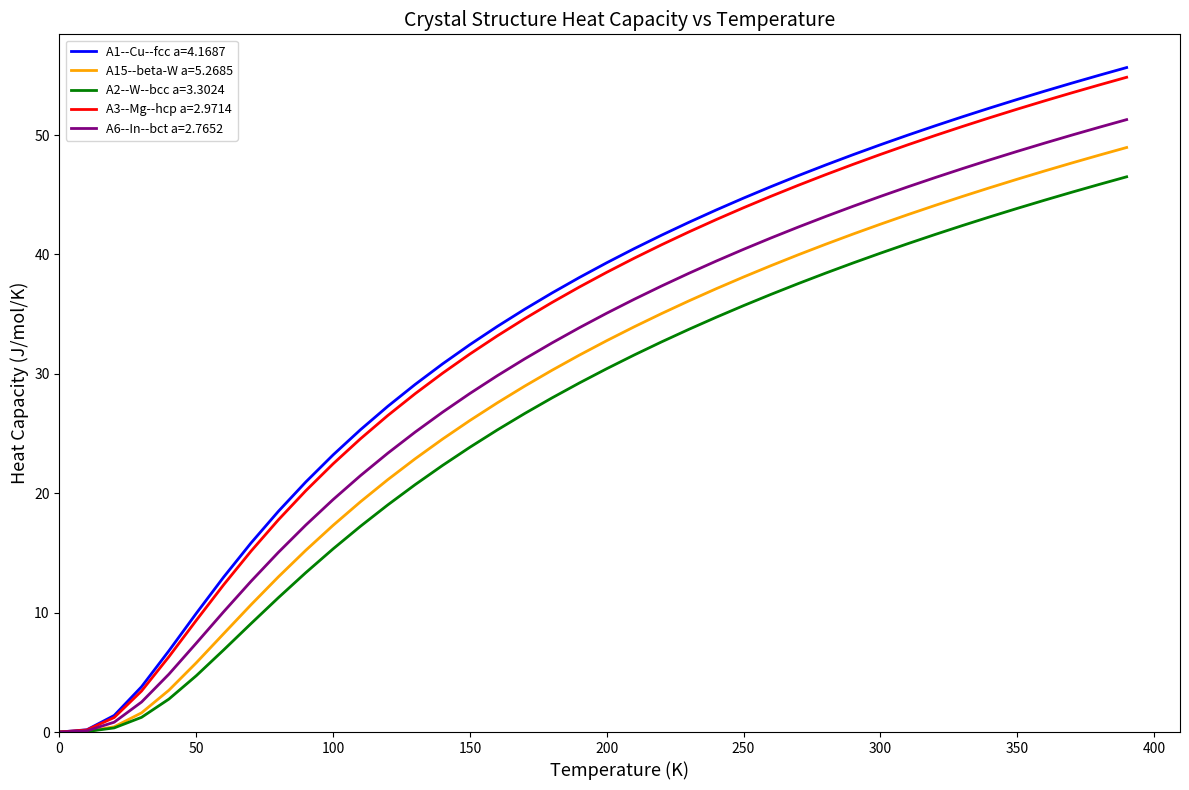

Is this an area chart (filled region under the line)?

No